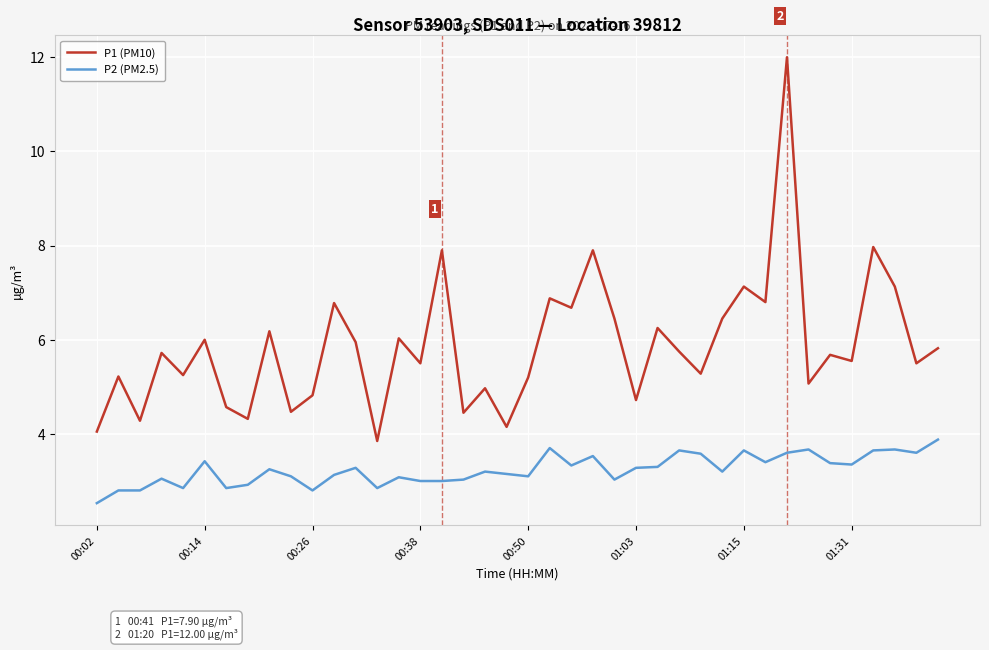

What is the difference between the second highest and second lowest values in the P2 (PM2.5) series?

0.9